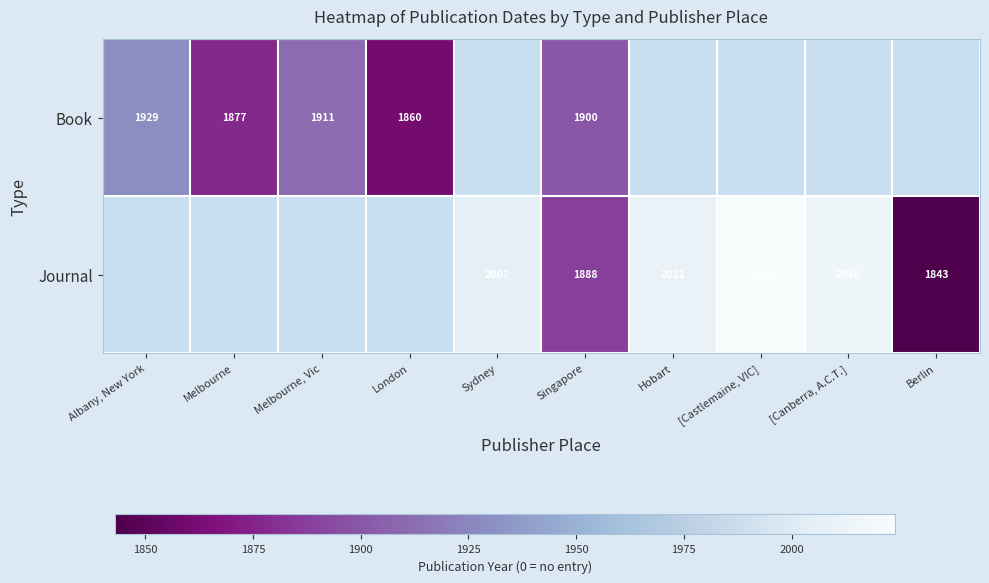

Is it true that Journal equals 752 at Berlin?

False